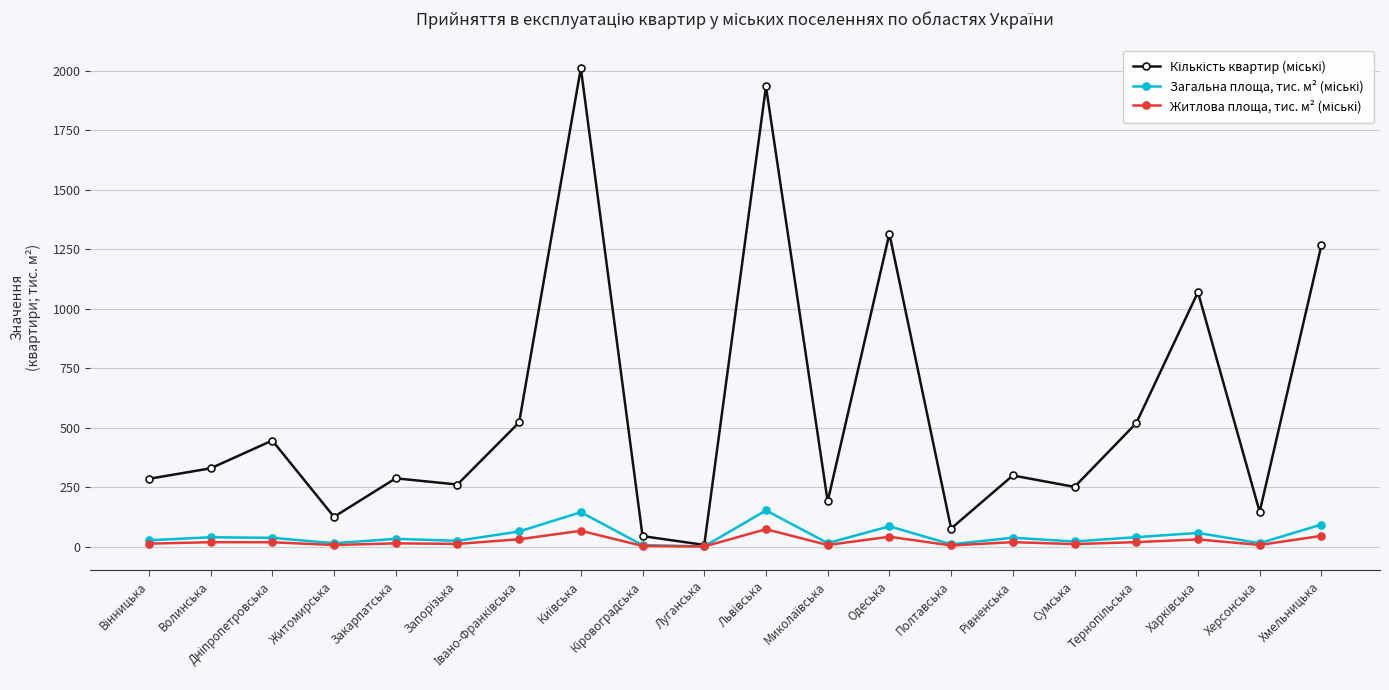

What is the greatest value displayed?

2012.0